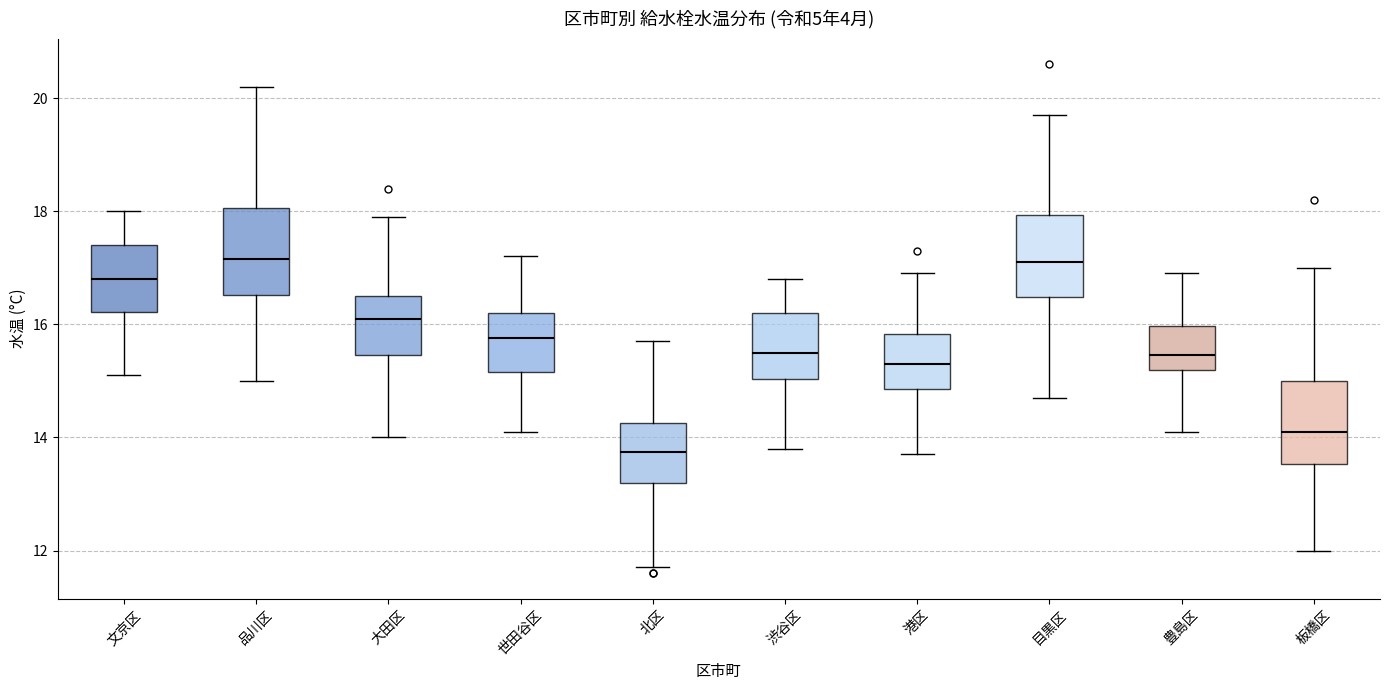

Where does the median line of the box for 世田谷区 sit on the y-axis? The values are not printed on the chart, so give them approximately, as read against the axis.

15.8